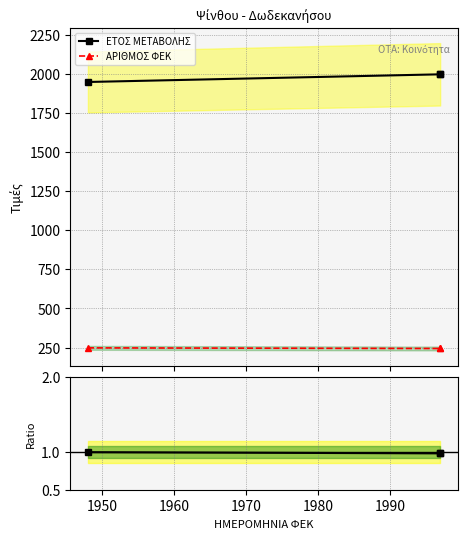

At 1960, list the series in order from largest to smallest.

ΕΤΟΣ ΜΕΤΑΒΟΛΗΣ, ΑΡΙΘΜΟΣ ΦΕΚ, Ratio to max